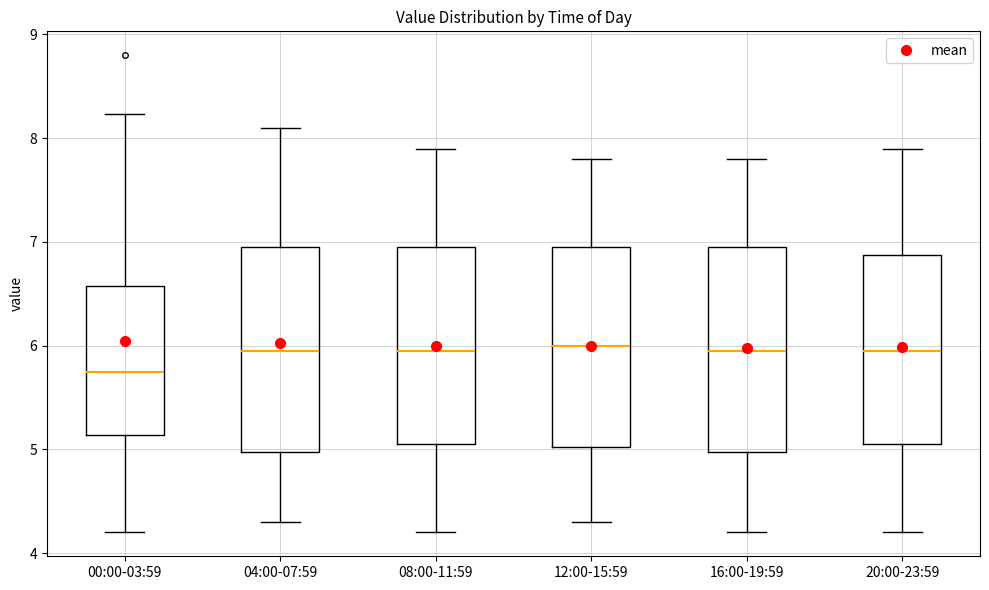

Reading left to right, transcribe this box plot: for each box, give where its median line is, the range the box spans, and where its two whiskers end, as read against the y-axis. The values are not printed on the chart, so give them approximately, as read against the axis.

00:00-03:59: median 5.8, box 5.1 to 6.6, whiskers 4.2 to 8.2
04:00-07:59: median 6.0, box 5.0 to 7.0, whiskers 4.3 to 8.1
08:00-11:59: median 6.0, box 5.1 to 7.0, whiskers 4.2 to 7.9
12:00-15:59: median 6.0, box 5.0 to 7.0, whiskers 4.3 to 7.8
16:00-19:59: median 6.0, box 5.0 to 7.0, whiskers 4.2 to 7.8
20:00-23:59: median 6.0, box 5.1 to 6.9, whiskers 4.2 to 7.9